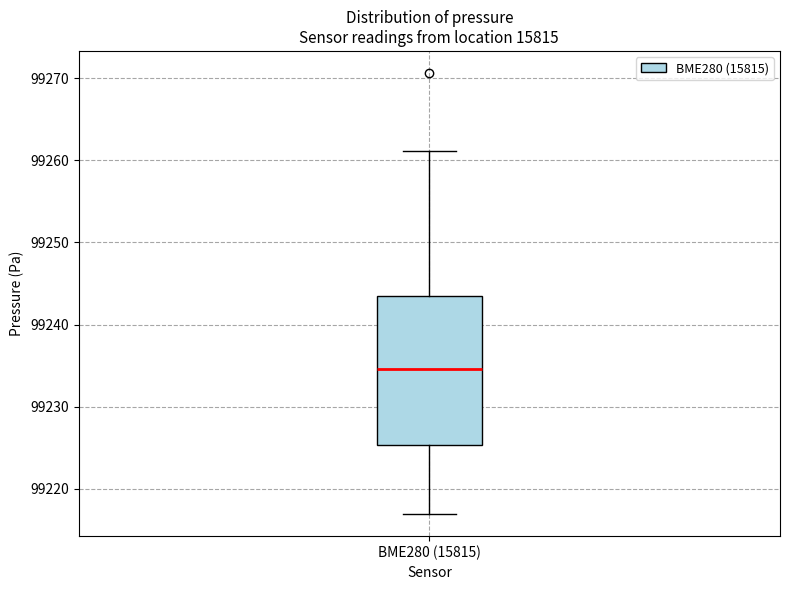

Read this box plot against the y-axis: the position of the median line, the range covered by the box, and the ends of both whiskers. The values are not printed on the chart, so give them approximately, as read against the axis.

median 99235, box 99225 to 99243, whiskers 99217 to 99261